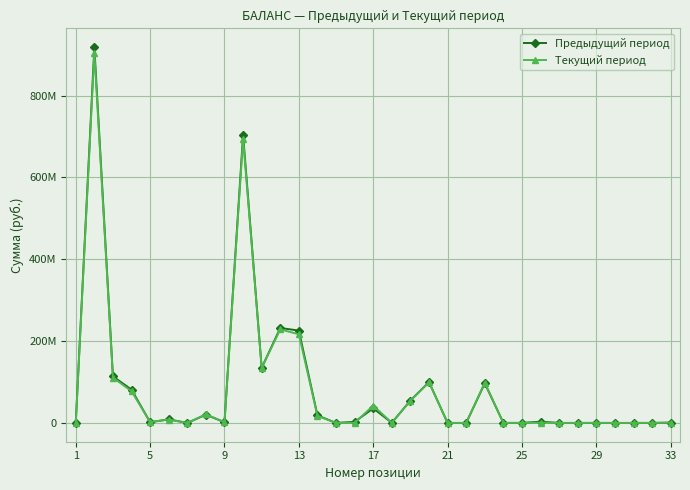

What is the sum of all Предыдущий период values?

2755393798.0